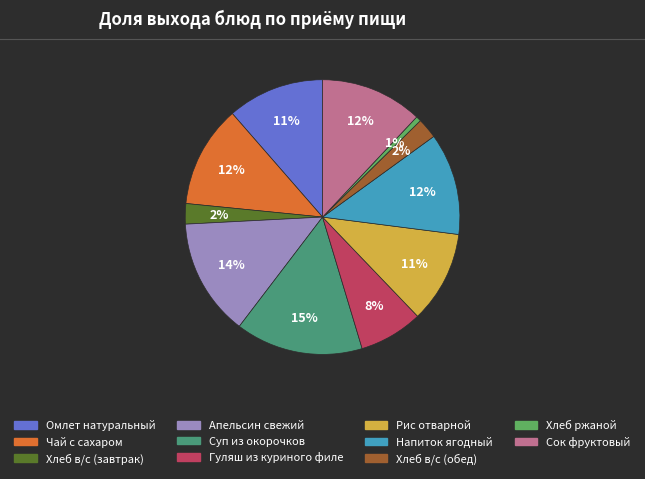

What is the largest slice in the pie chart?

Суп из окорочков